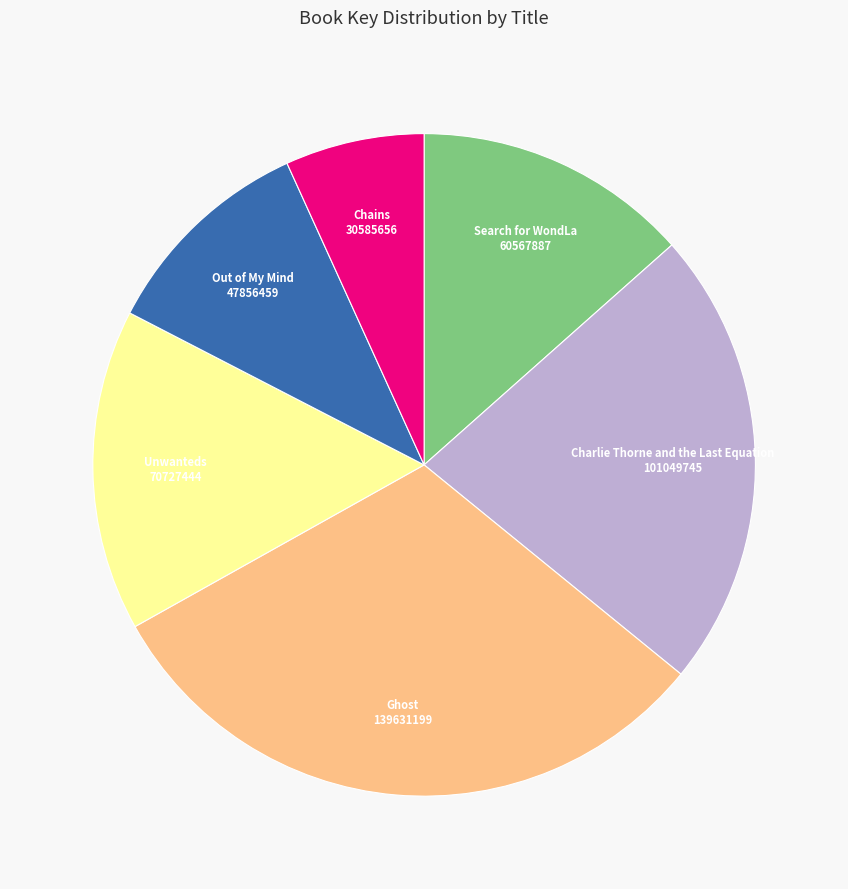

The Search for WondLa slice represents 13% of the pie. True or false?

True